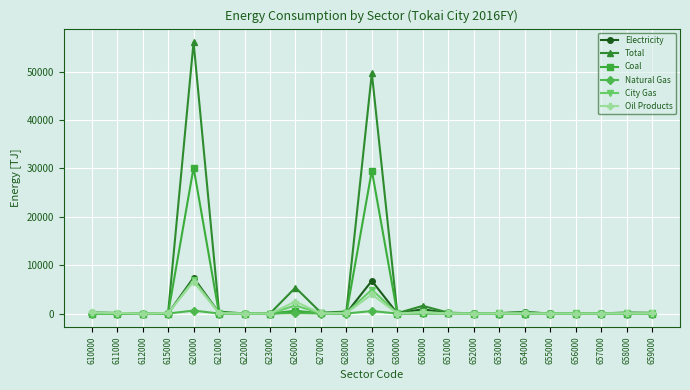

Is it true that Electricity equals 20.1 at 657000?

True